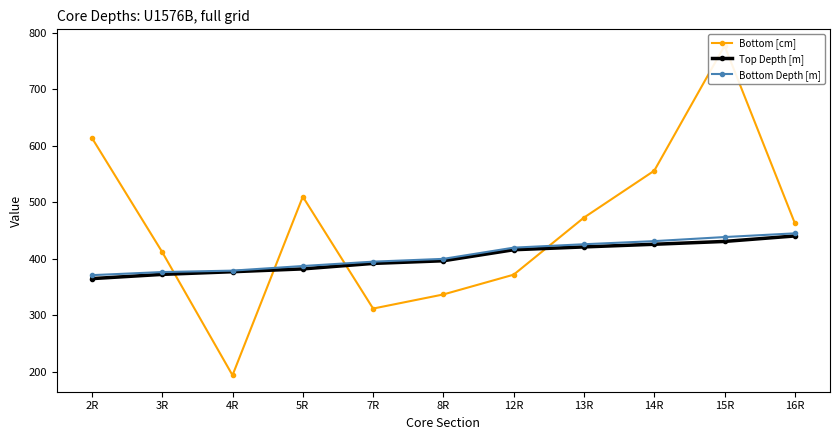

True or false: Bottom Depth [m] and Top Depth [m] cross at least once.

False